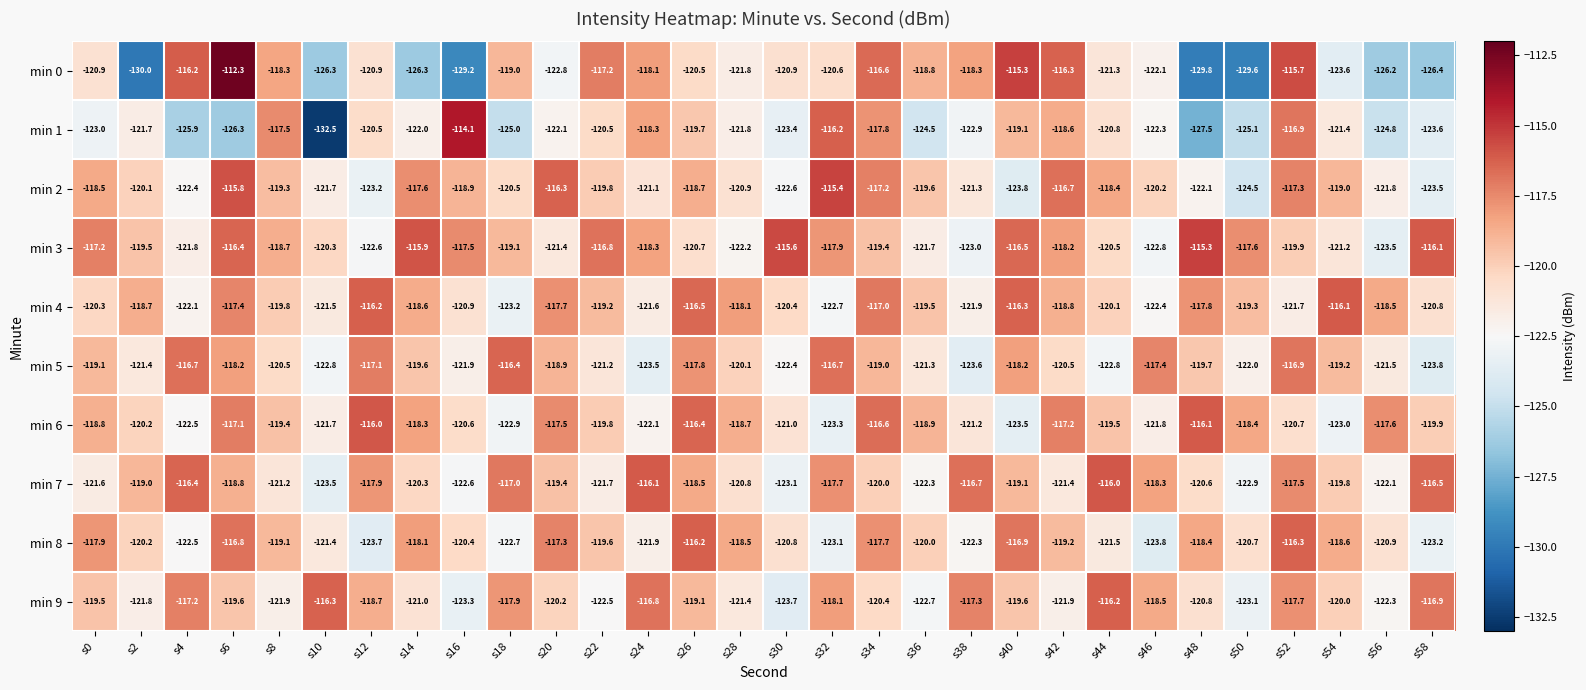

What is the sum of all min 7 values?

-3588.8